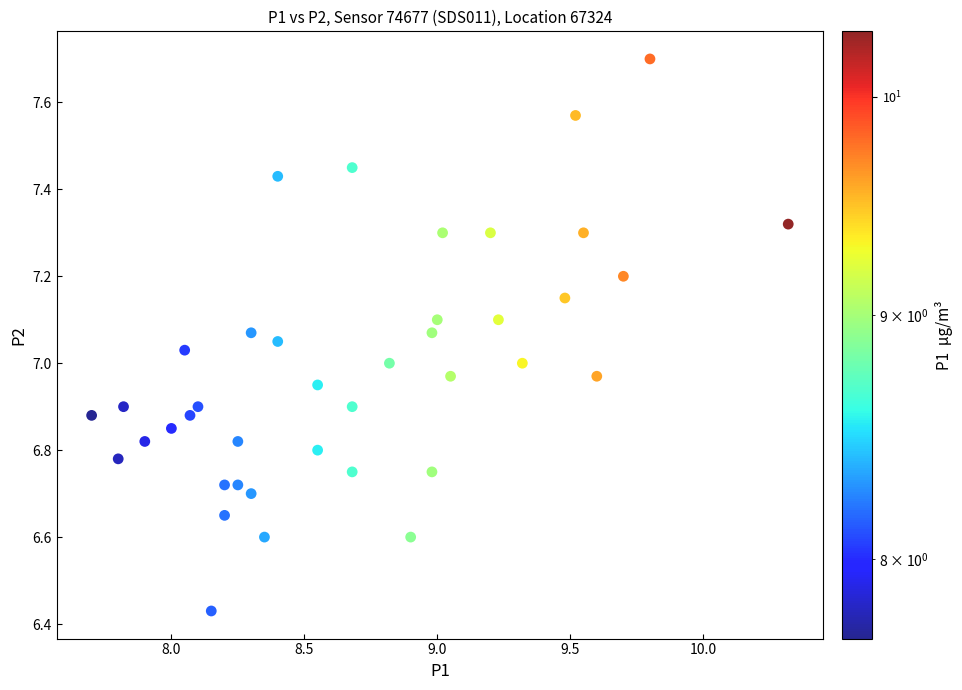

What is the range of Y values (max minus min)?

1.3